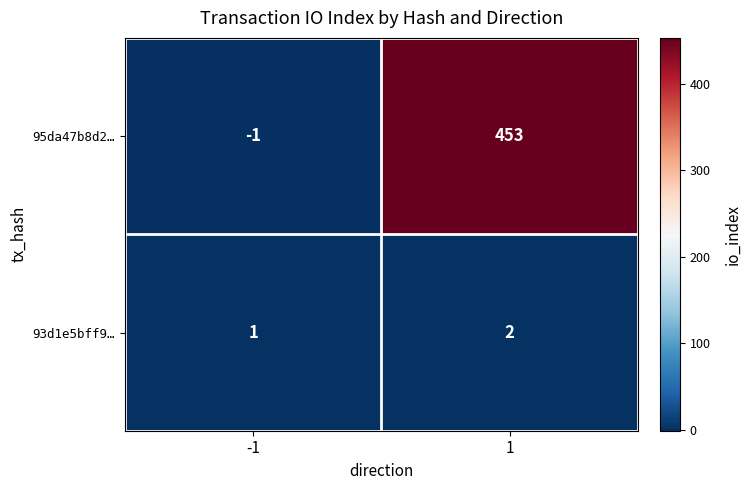

What is the maximum value shown in the chart?

453